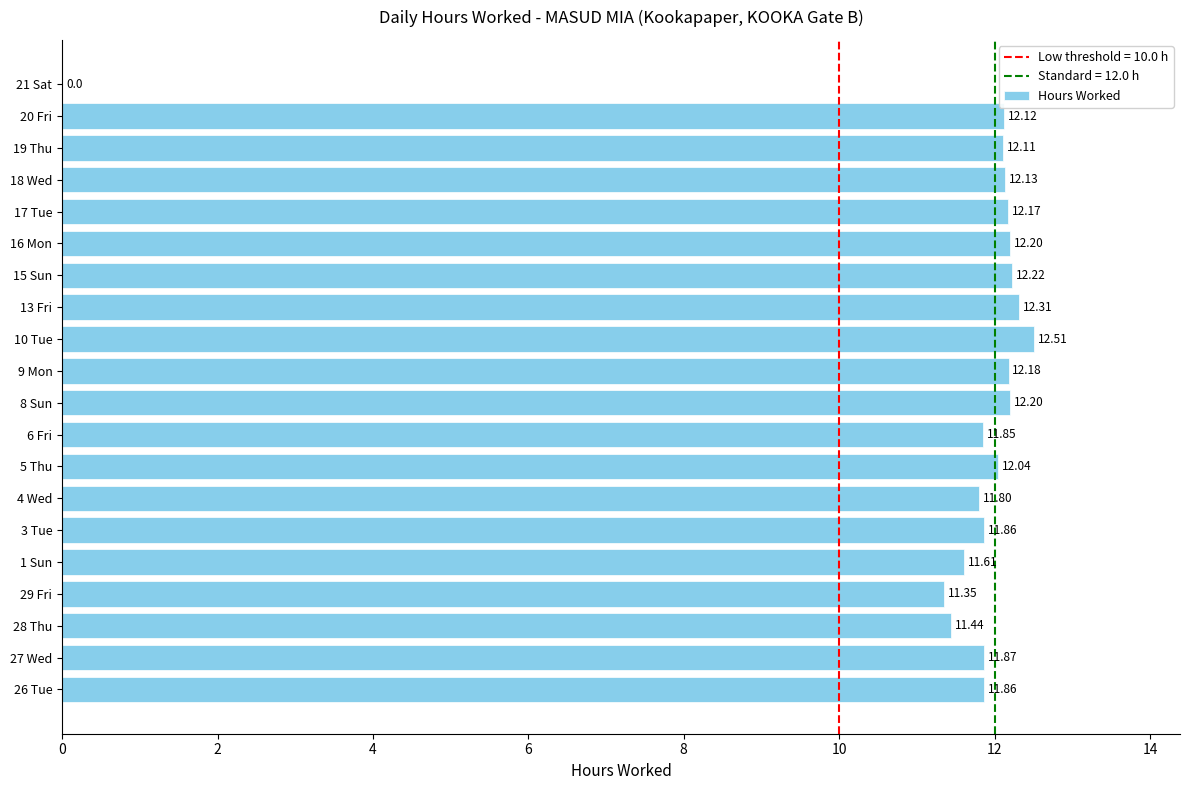

How many values are above zero?

19